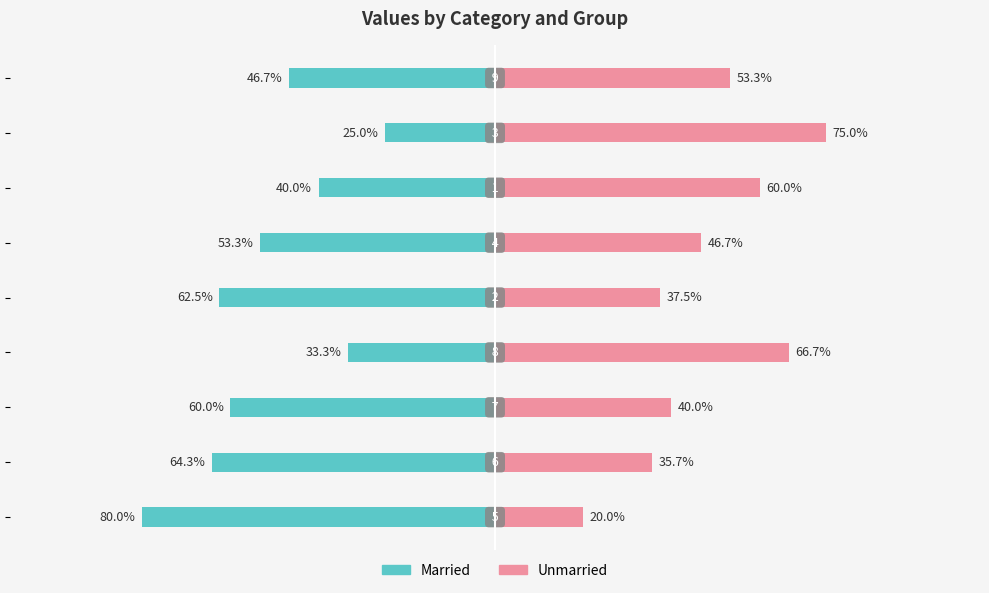

The Married series shows -15.4 at 50. True or false?

False